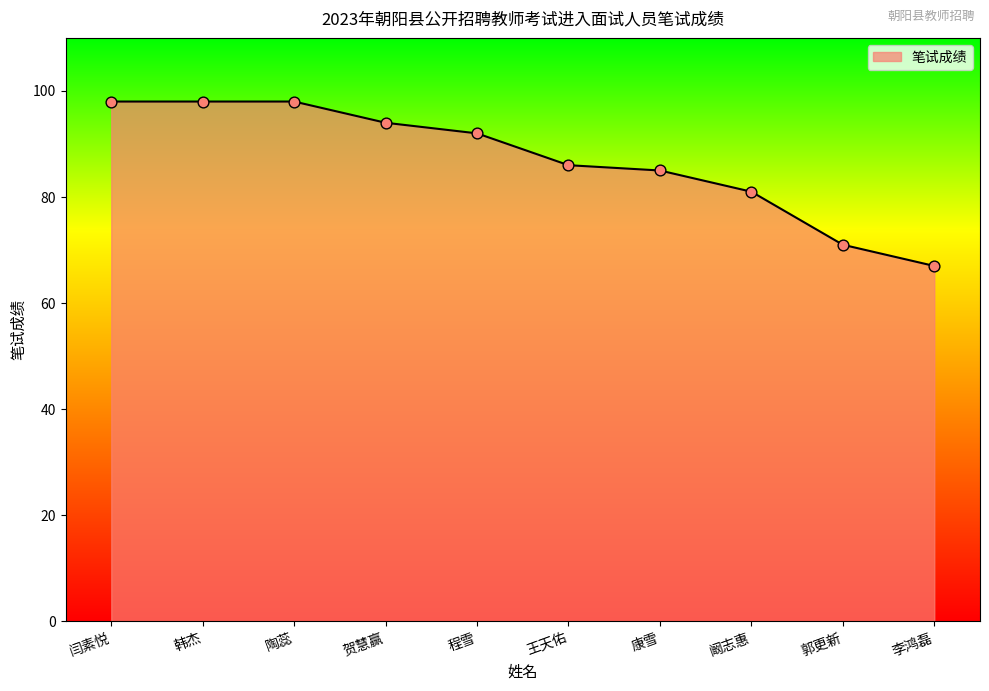

Between 贺慧赢 and 韩杰, which is larger?

韩杰